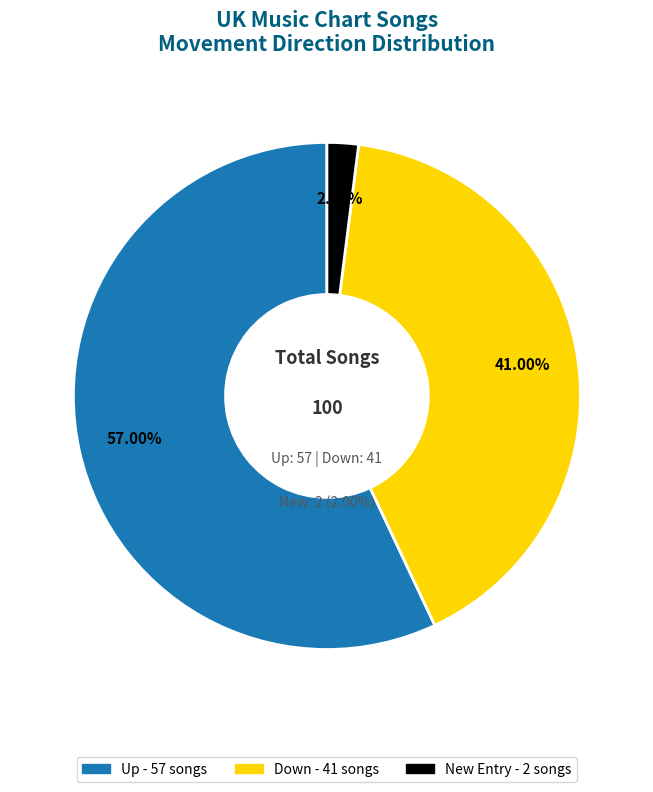

Count the number of slices in the pie.

3